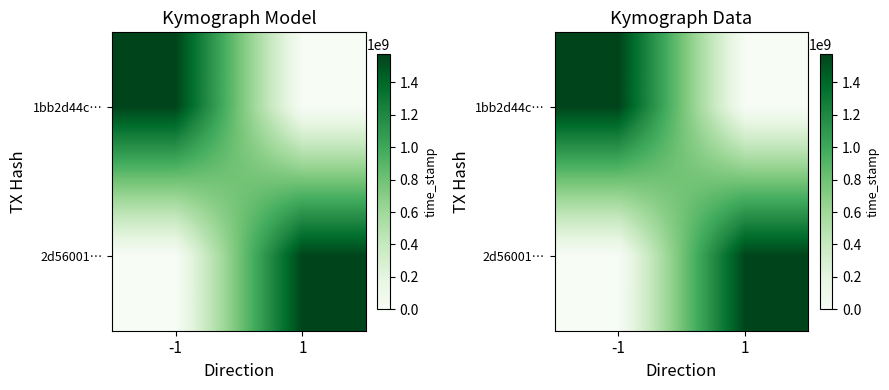

Count the number of categories in the chart.

2